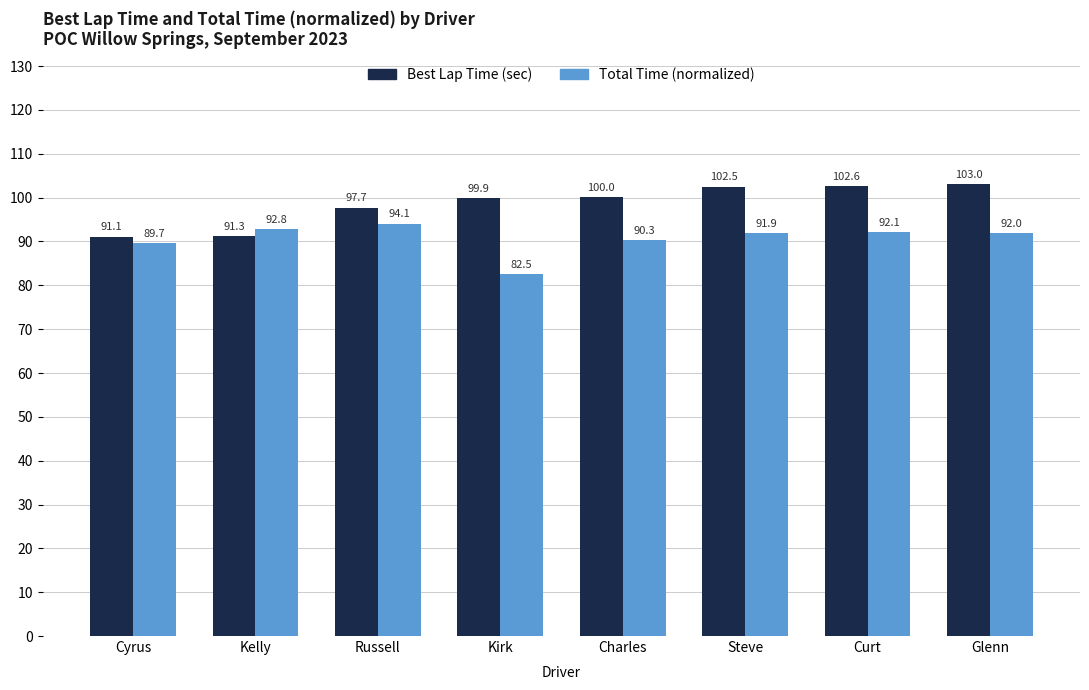

What position from the left is Kirk?

4